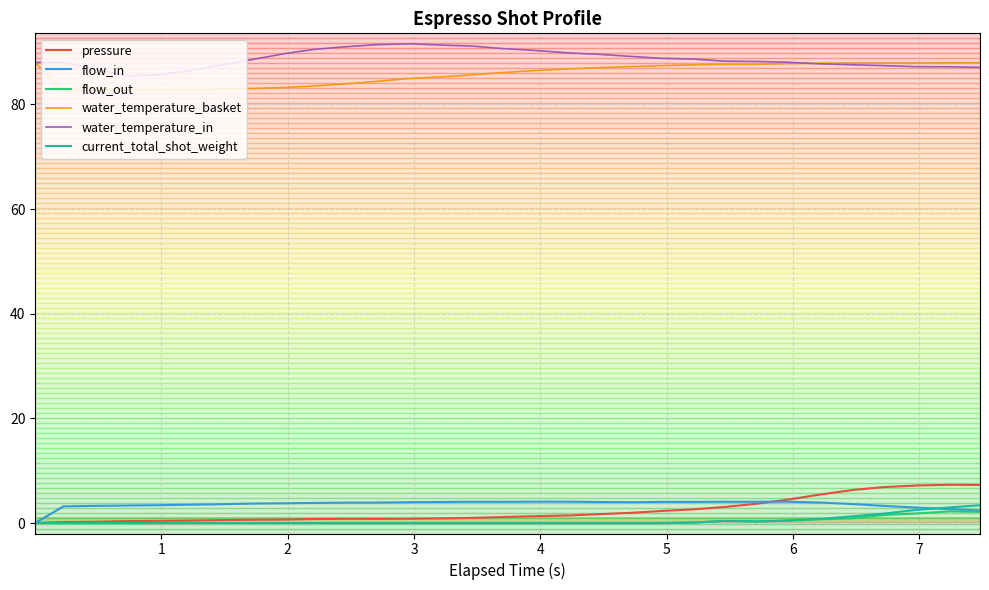

True or false: flow_out and water_temperature_in cross at least once.

False